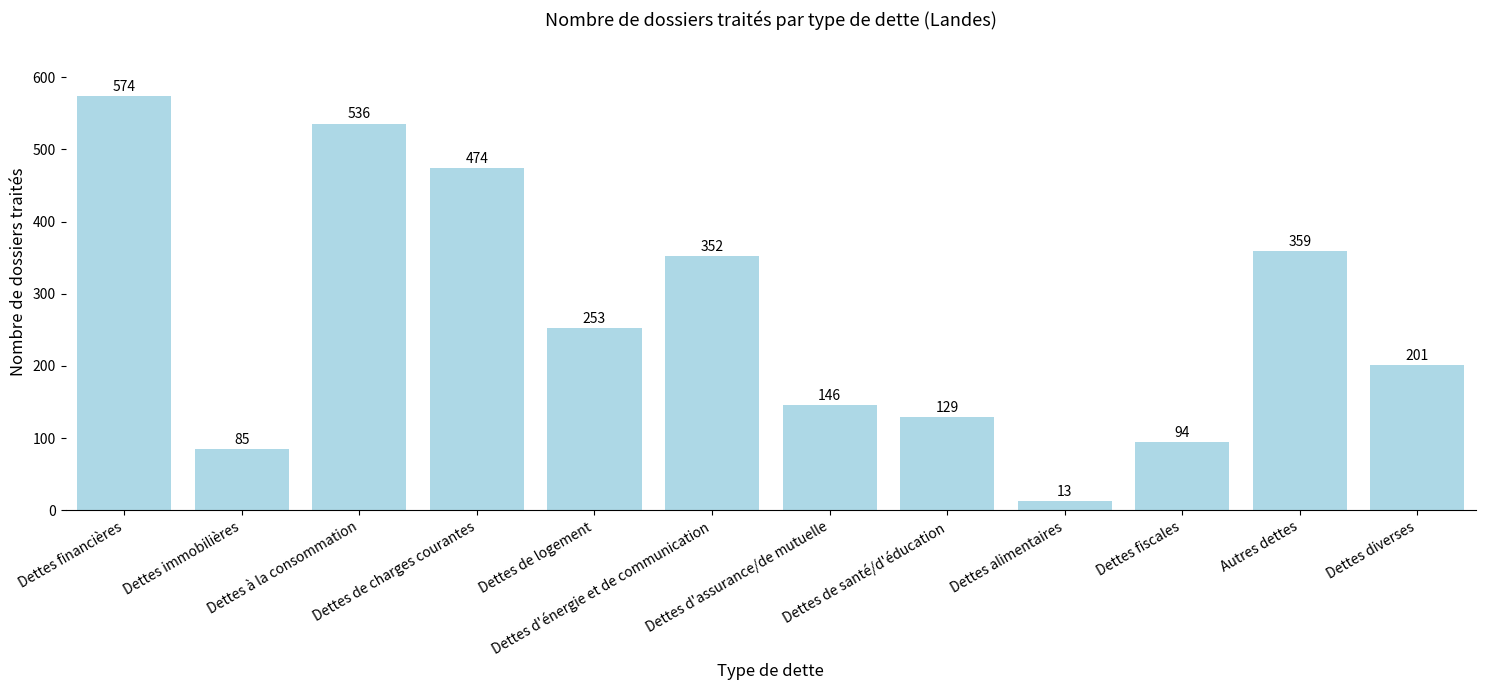

The value at Dettes d'énergie et de communication is 469. True or false?

False